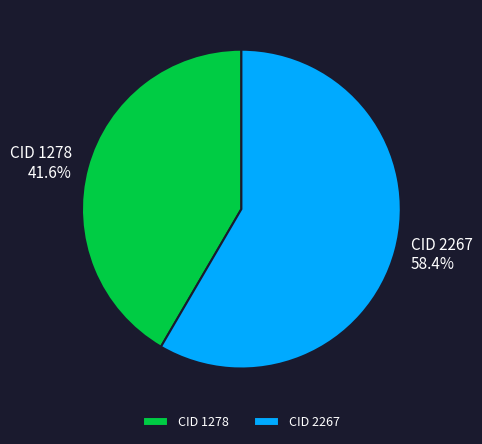

How many slices are in this pie chart?

2